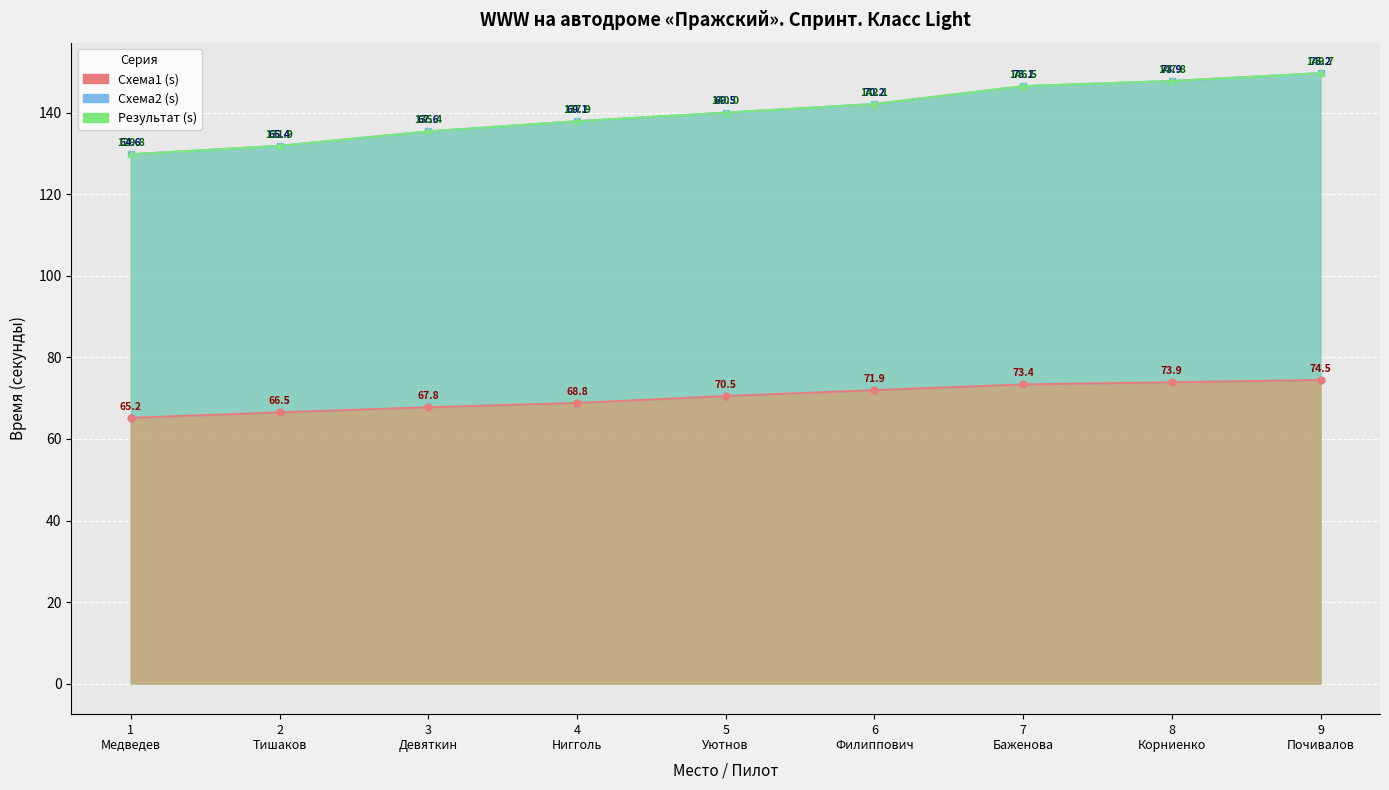

Is it true that Схема2 (s) equals 201.7 at 7 Баженова?

False